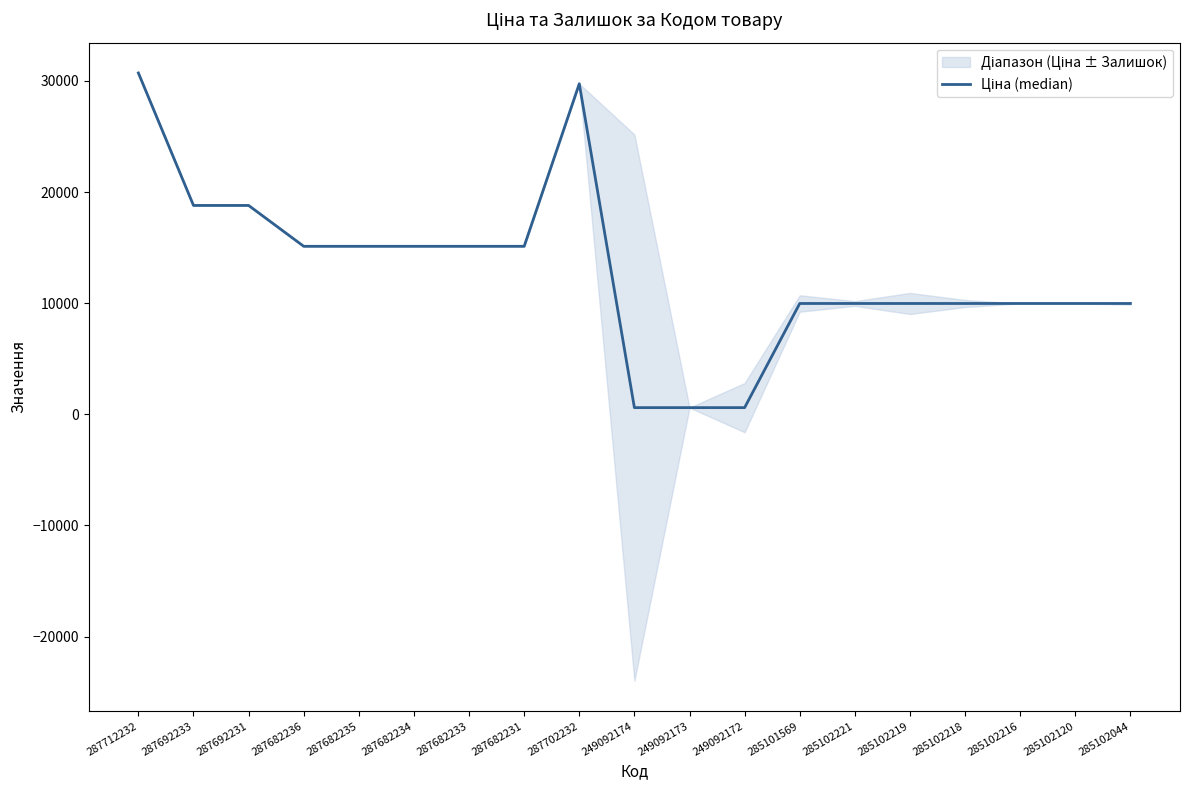

Rank the categories by value from lowest to highest.

249092174, 249092173, 249092172, 285101569, 285102221, 285102219, 285102218, 285102216, 285102120, 285102044, 287682236, 287682235, 287682234, 287682233, 287682231, 287692233, 287692231, 287702232, 287712232